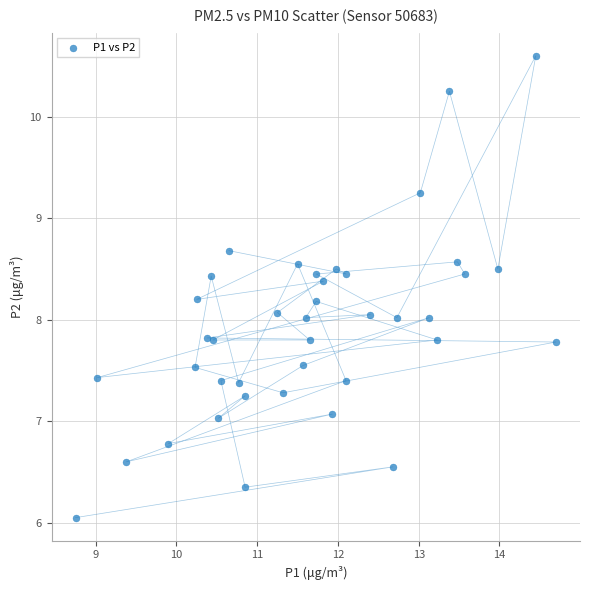

What is the range of X values (max minus min)?

5.9